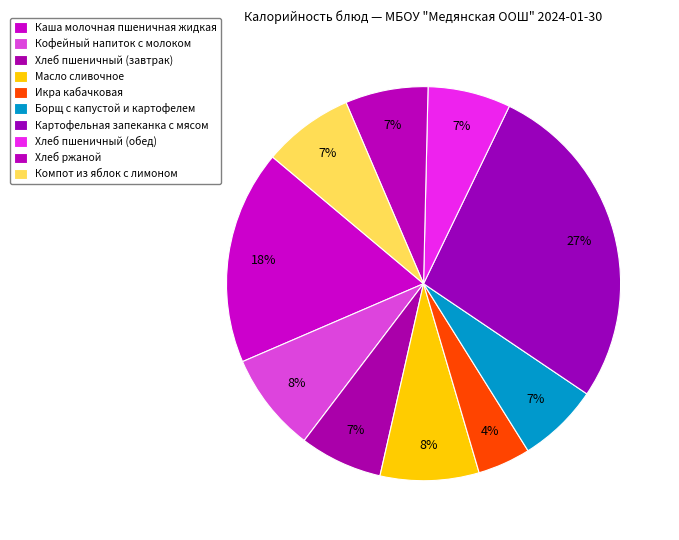

Count the number of slices in the pie.

10